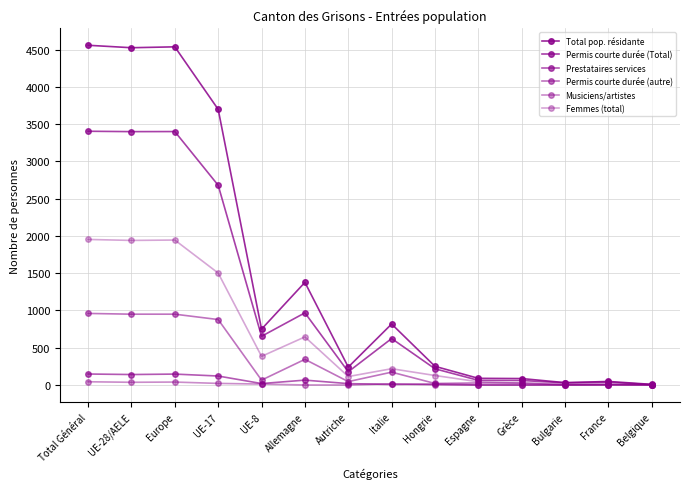

Reading left to right, extract all data points from this chart.

Total pop. résidante: Total Général=4559	UE-28/AELE=4526	Europe=4538	UE-17=3699	UE-8=749	Allemagne=1377	Autriche=240	Italie=818	Hongrie=250	Espagne=89	Grèce=86	Bulgarie=31	France=47	Belgique=8
Permis courte durée (Total): Total Général=3405	UE-28/AELE=3400	Europe=3401	UE-17=2680	UE-8=653	Allemagne=968	Autriche=177	Italie=623	Hongrie=217	Espagne=62	Grèce=60	Bulgarie=29	France=38	Belgique=4
Prestataires services: Total Général=147	UE-28/AELE=140	Europe=146	UE-17=120	UE-8=19	Allemagne=65	Autriche=18	Italie=7	Hongrie=12	Espagne=0	Grèce=0	Bulgarie=0	France=0	Belgique=1
Permis courte durée (autre): Total Général=960	UE-28/AELE=950	Europe=950	UE-17=878	UE-8=65	Allemagne=344	Autriche=45	Italie=172	Hongrie=20	Espagne=27	Grèce=26	Bulgarie=1	France=5	Belgique=3
Musiciens/artistes: Total Général=43	UE-28/AELE=36	Europe=39	UE-17=21	UE-8=12	Allemagne=0	Autriche=0	Italie=16	Hongrie=1	Espagne=0	Grèce=0	Bulgarie=1	France=4	Belgique=0
Femmes (total): Total Général=1953	UE-28/AELE=1940	Europe=1945	UE-17=1502	UE-8=384	Allemagne=645	Autriche=113	Italie=218	Hongrie=127	Espagne=43	Grèce=23	Bulgarie=18	France=12	Belgique=4